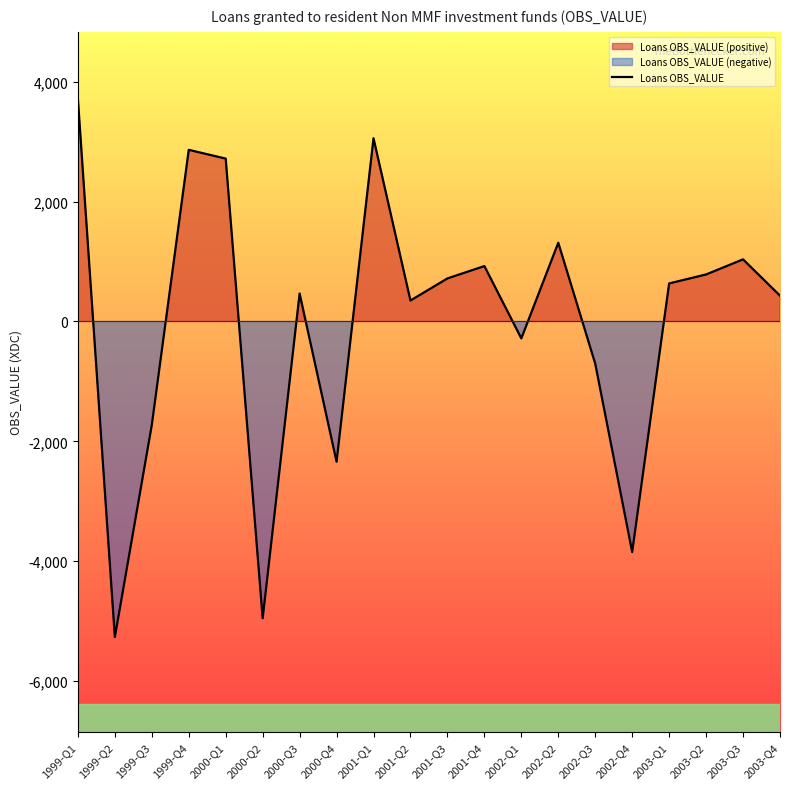

What is the average value?

-4.8